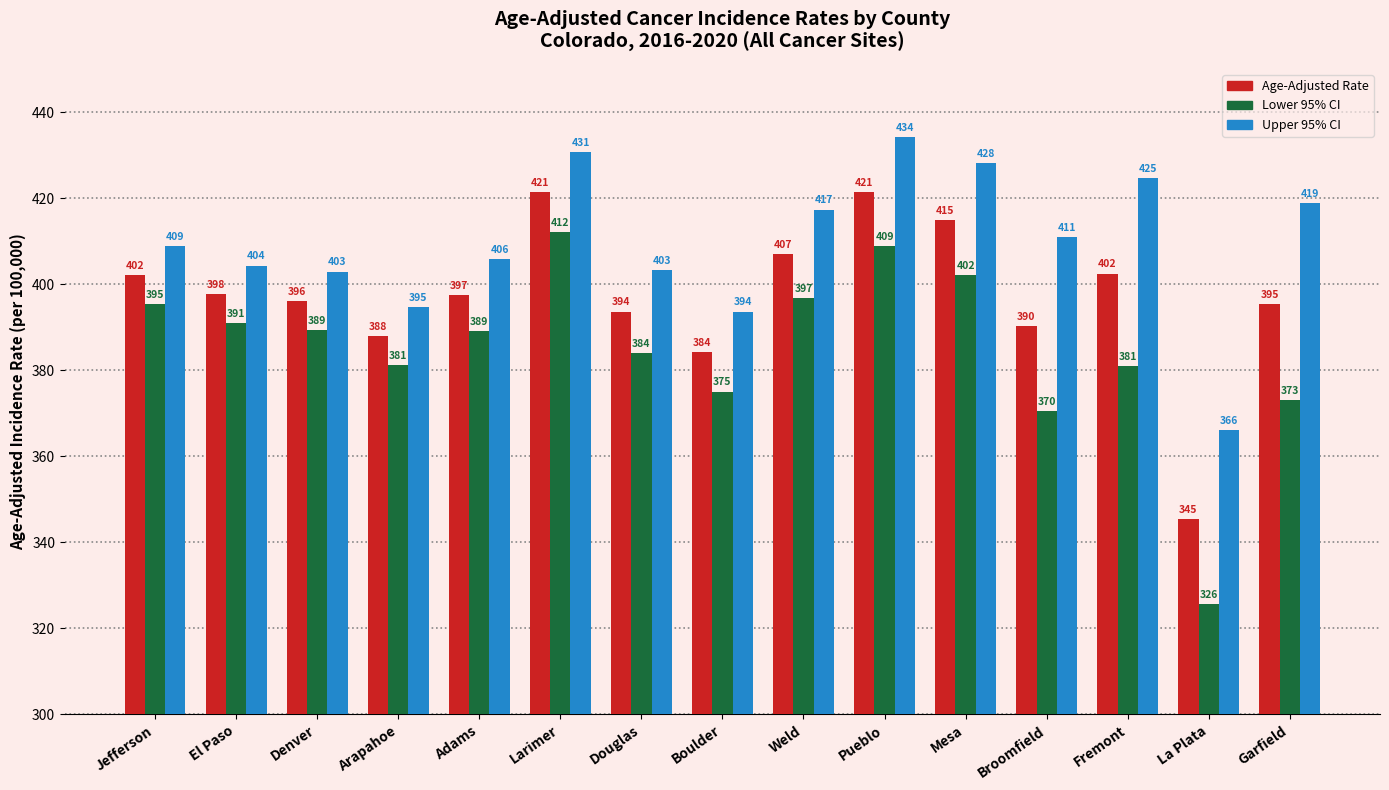

Rank the series by their average value, from highest to lowest.

Upper 95% CI, Age-Adjusted Rate, Lower 95% CI